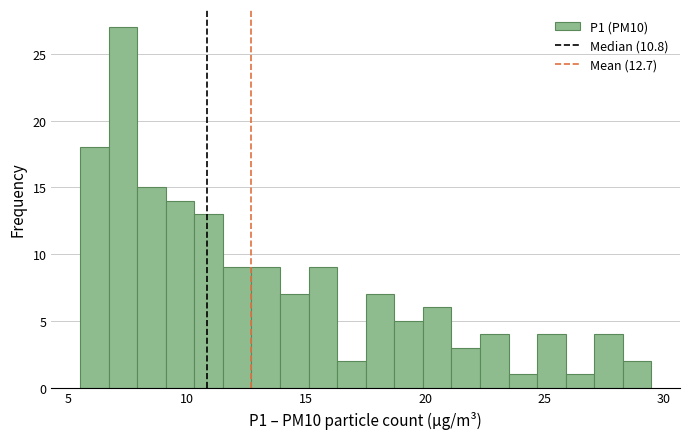

Read against the x-axis, roughly where is the centre of the tallest bar?

7.5